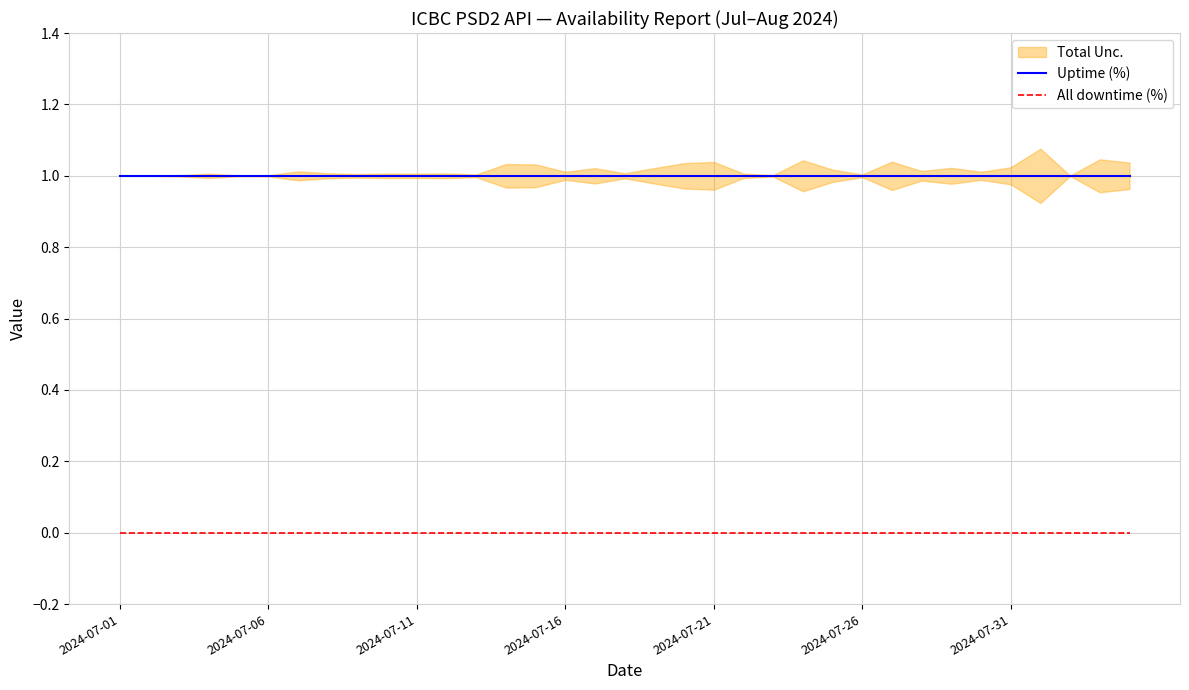

At how many categories does at least one series exceed 0?

35